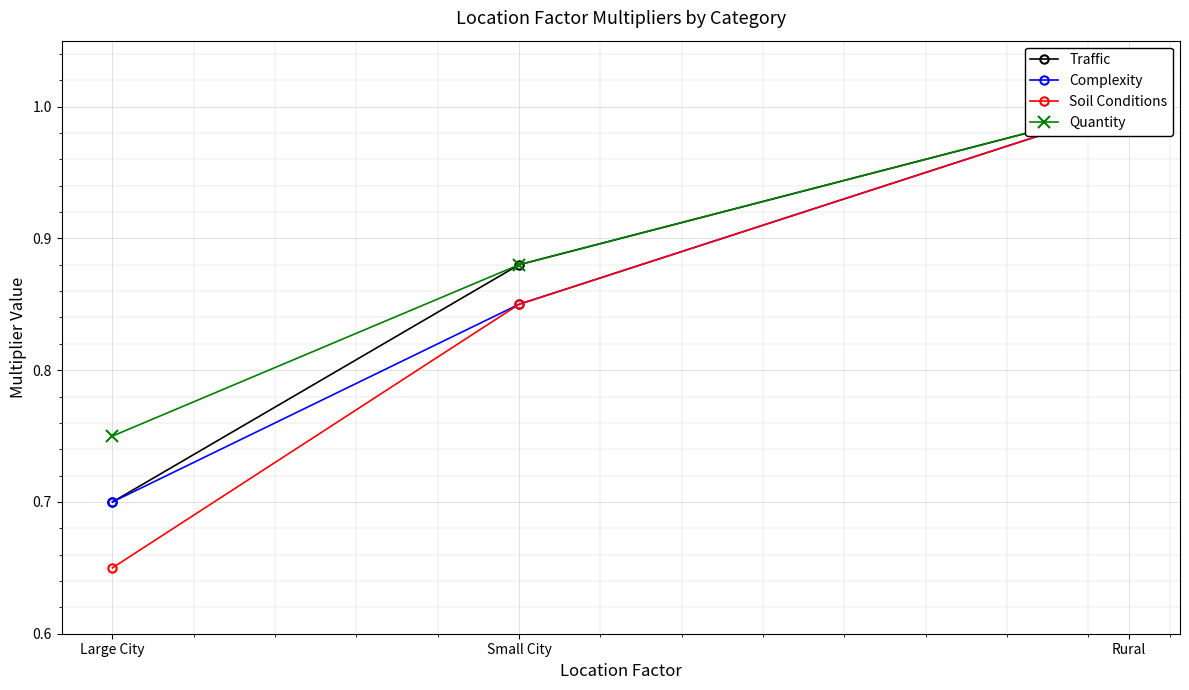

What is the average value of the Complexity series?

0.8